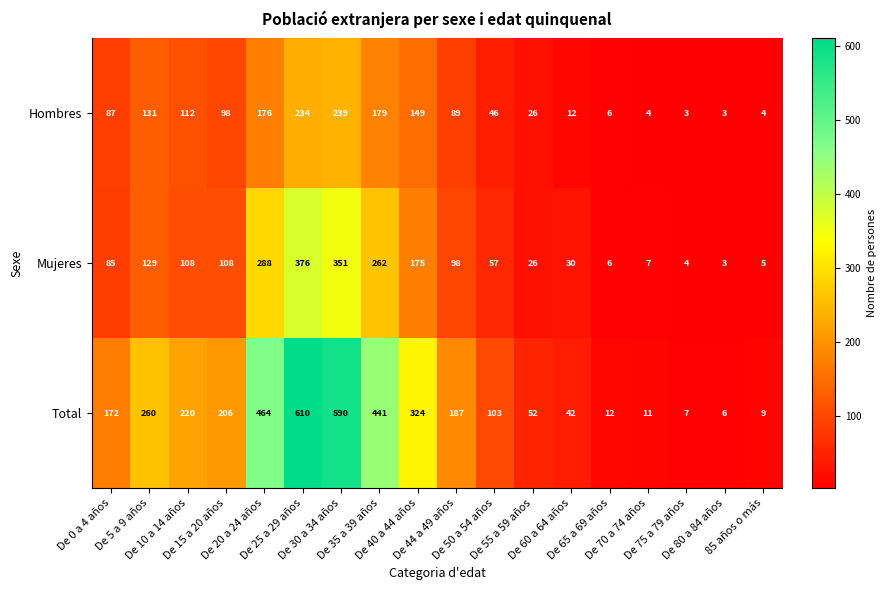

At how many categories does at least one series exceed 210?

7